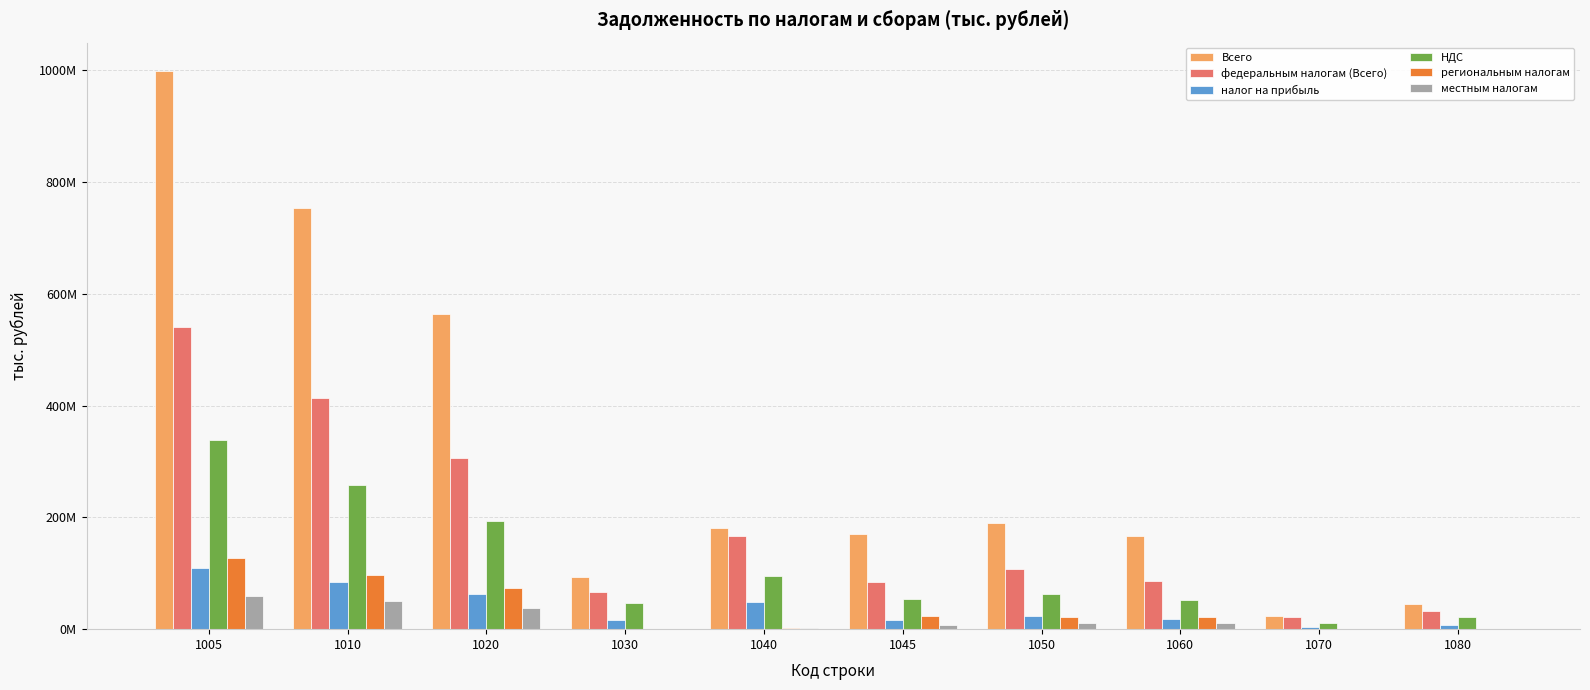

What is the sum of all НДС values?

1134150012